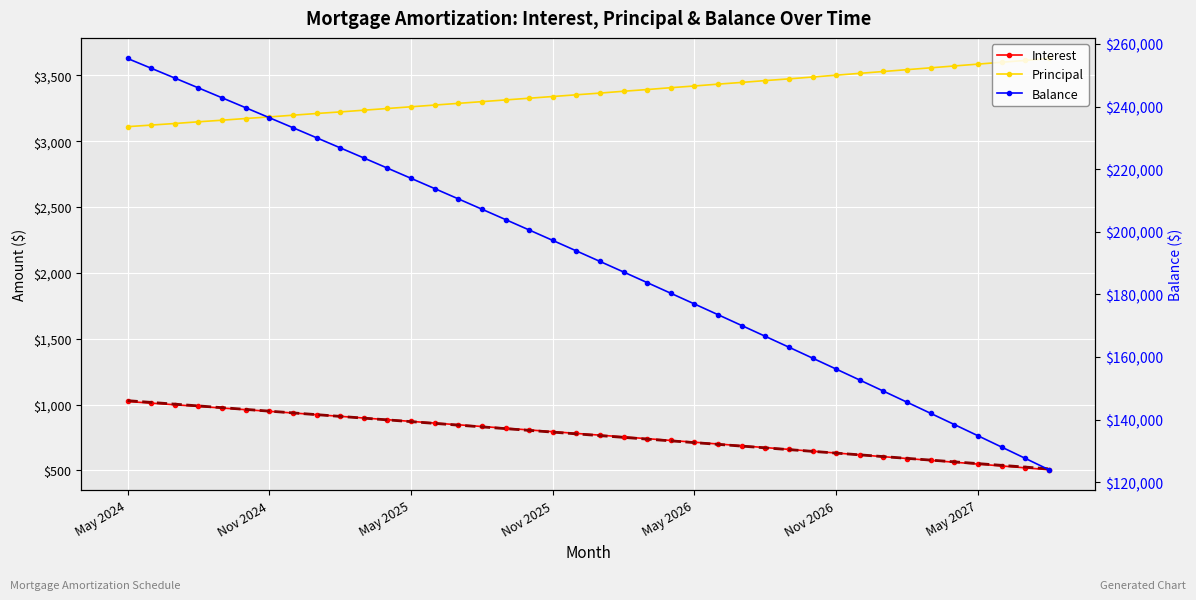

How many data points does each series have?

40